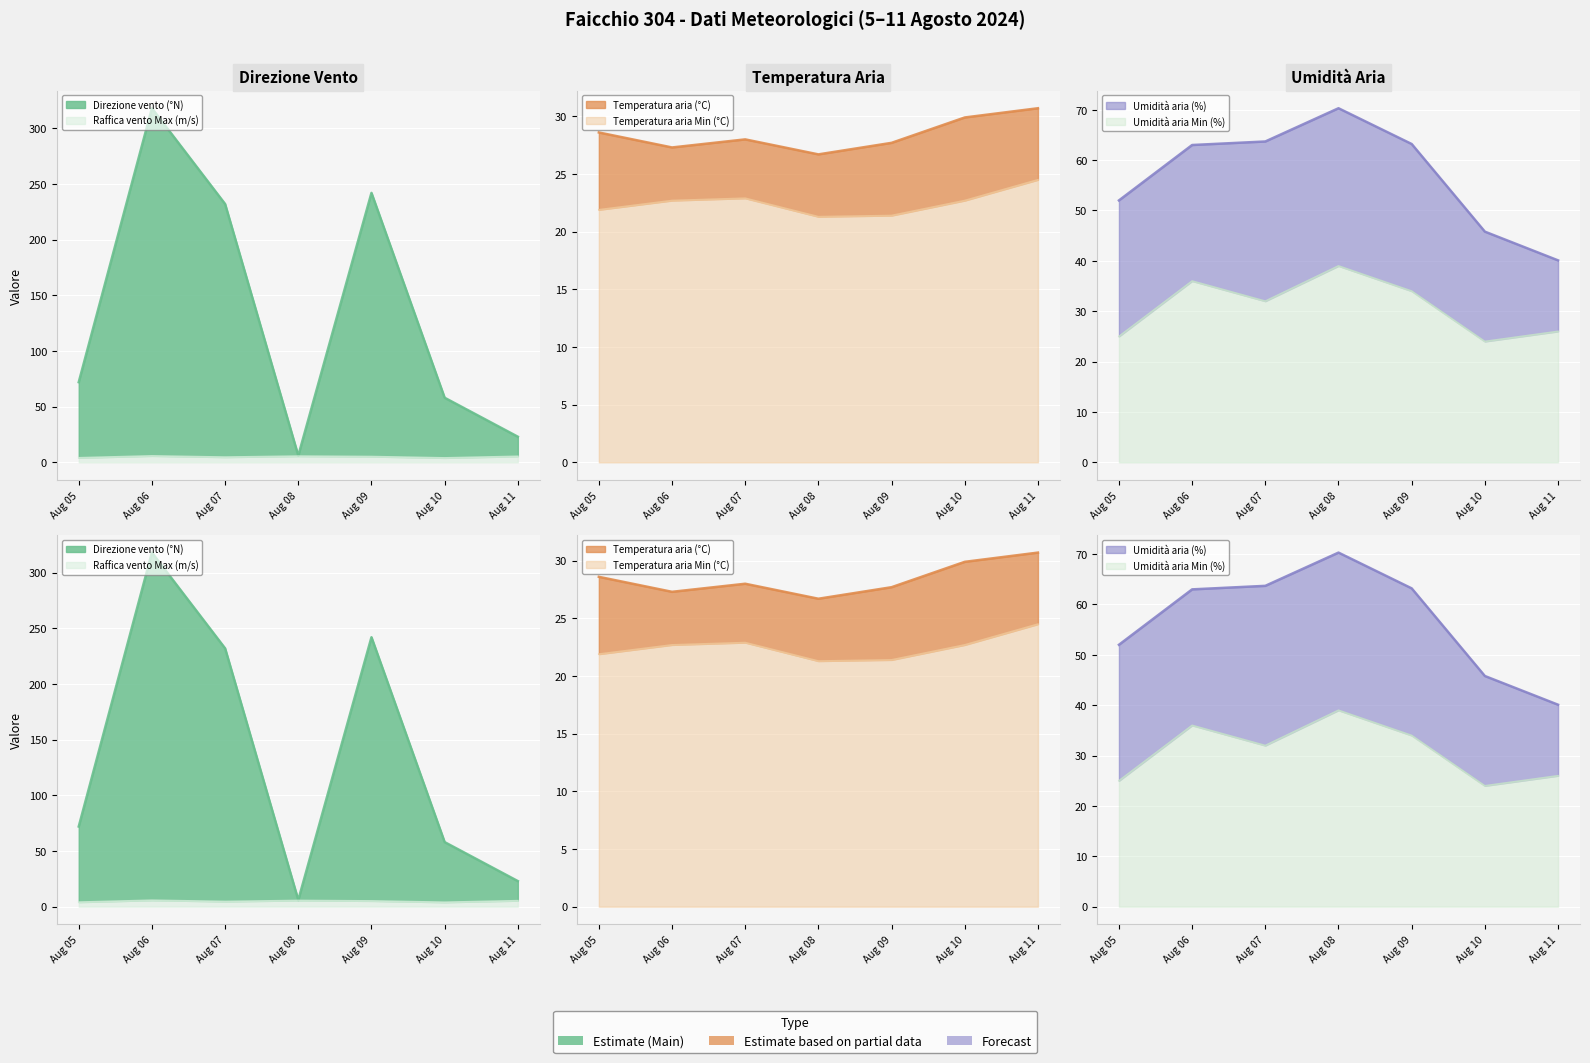

Which series has the largest total across all categories?

Direzione vento (°N)